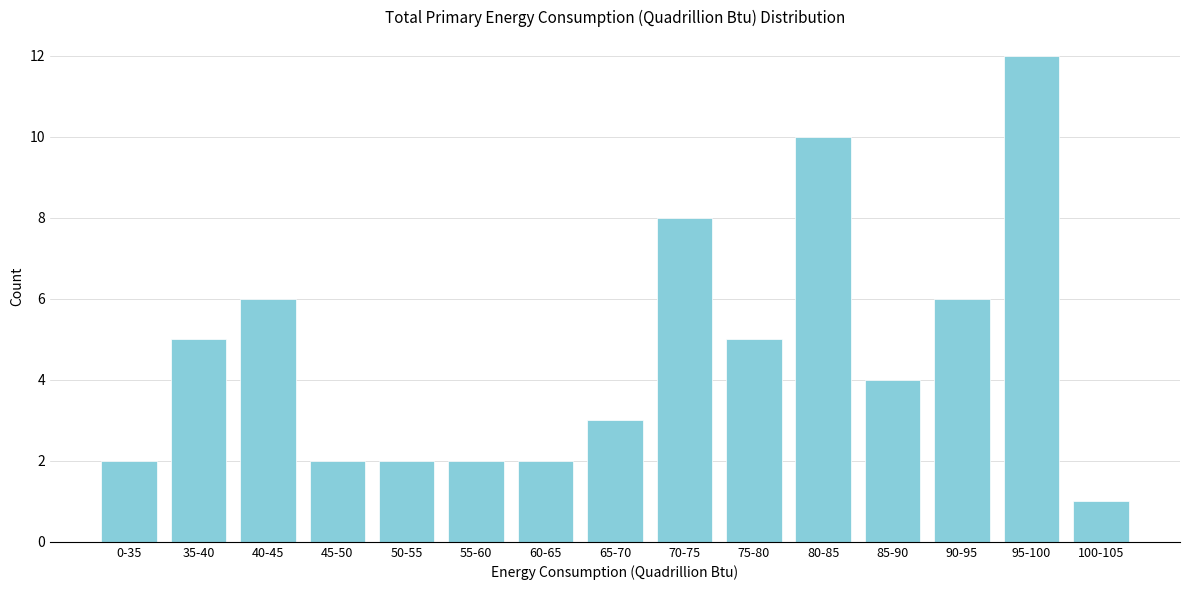

Reading right to left, what are all the values shown in this chart?

100-105=1	95-100=12	90-95=6	85-90=4	80-85=10	75-80=5	70-75=8	65-70=3	60-65=2	55-60=2	50-55=2	45-50=2	40-45=6	35-40=5	0-35=2